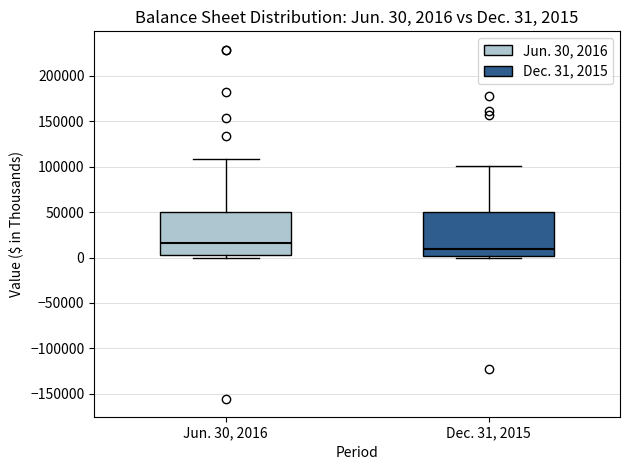

Which box's median line is the lowest?

Dec. 31, 2015